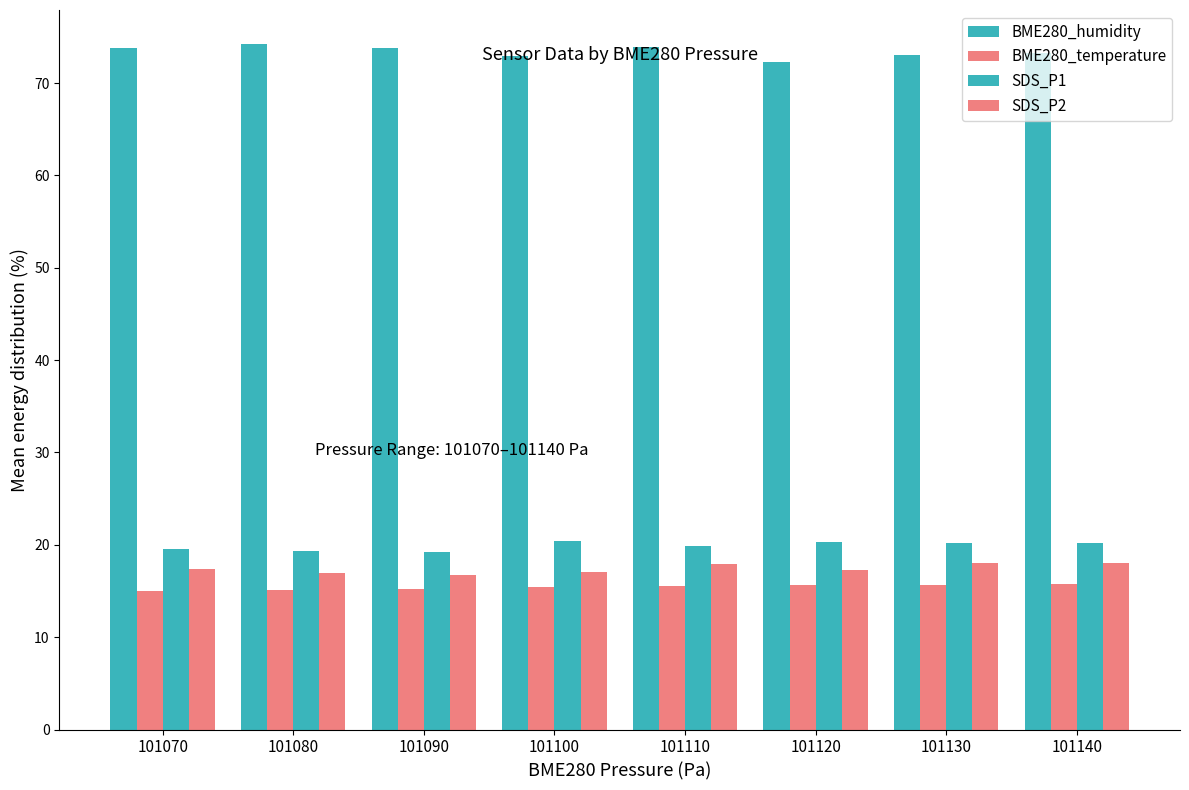

Rank the categories by BME280_temperature value from highest to lowest.

101140, 101130, 101120, 101110, 101100, 101090, 101080, 101070